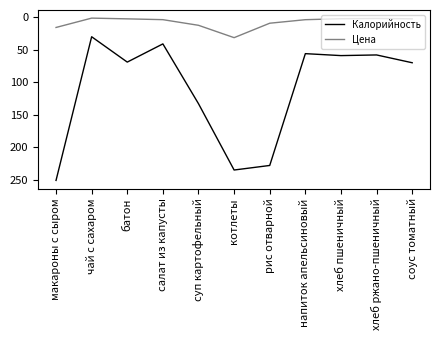

Is the value of Цена at салат из капусты greater than the value of Калорийность at рис отварной?

No